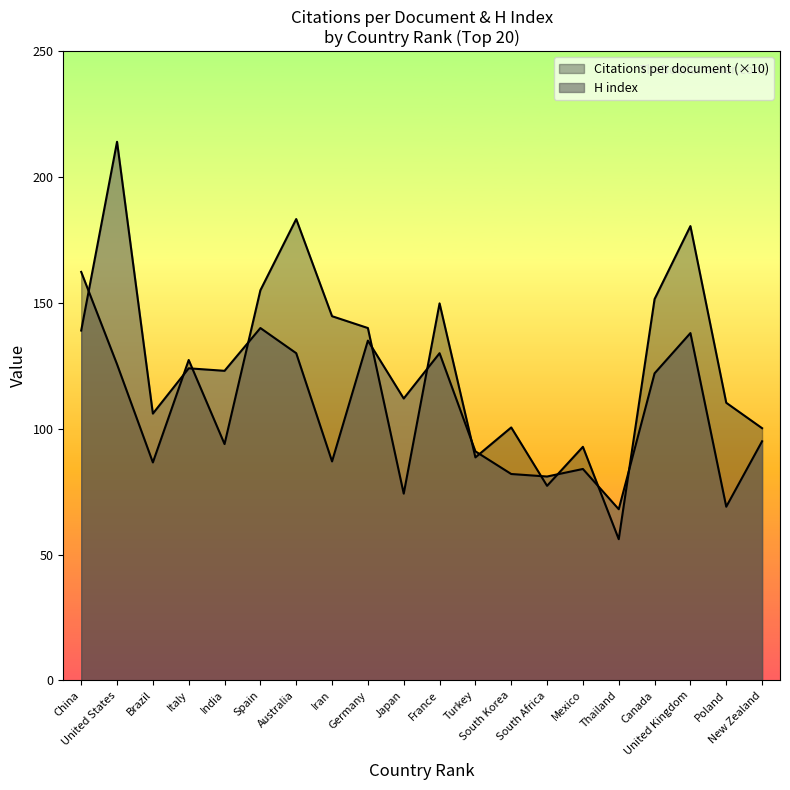

What is the maximum value for Citations per document?

183.3